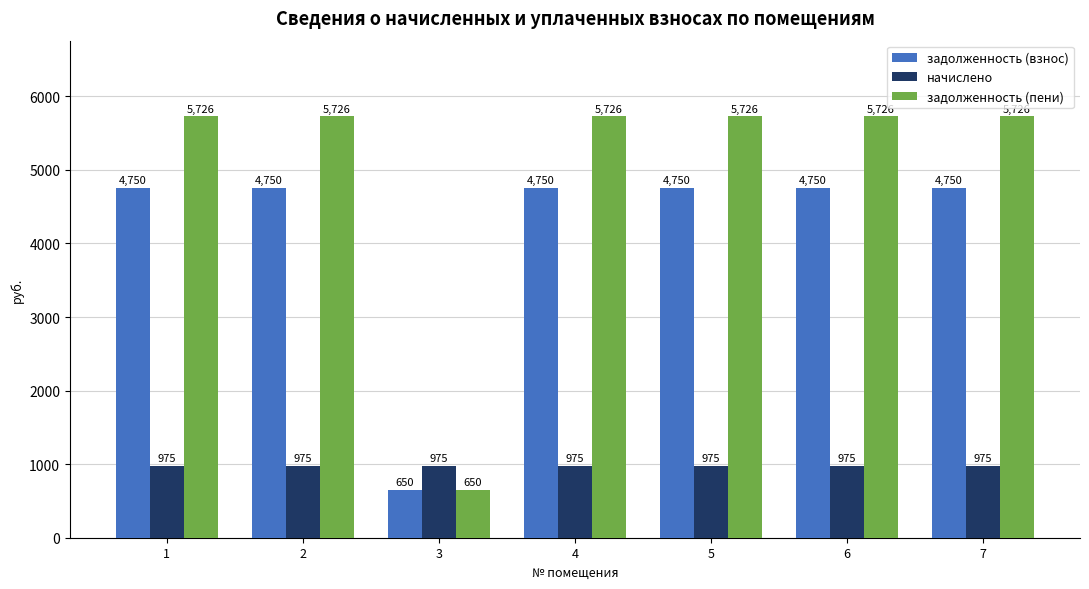

What is the minimum value for задолженность (взнос)?

650.0